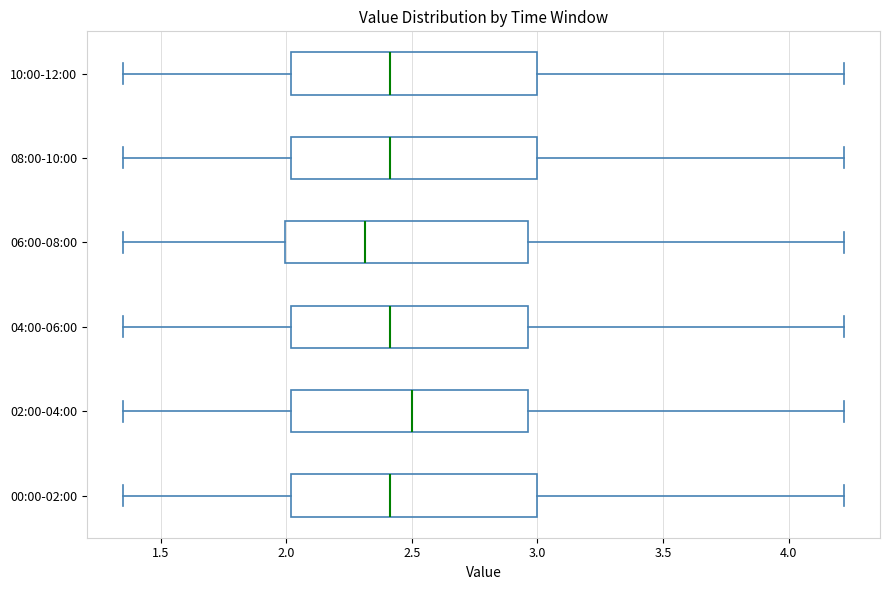

Reading bottom to top, transcribe this box plot: for each box, give where its median line is, the range the box spans, and where its two whiskers end, as read against the x-axis. The values are not printed on the chart, so give them approximately, as read against the axis.

00:00-02:00: median 2.40, box 2.00 to 3.00, whiskers 1.35 to 4.20
02:00-04:00: median 2.50, box 2.00 to 2.95, whiskers 1.35 to 4.20
04:00-06:00: median 2.40, box 2.00 to 2.95, whiskers 1.35 to 4.20
06:00-08:00: median 2.30, box 2.00 to 2.95, whiskers 1.35 to 4.20
08:00-10:00: median 2.40, box 2.00 to 3.00, whiskers 1.35 to 4.20
10:00-12:00: median 2.40, box 2.00 to 3.00, whiskers 1.35 to 4.20